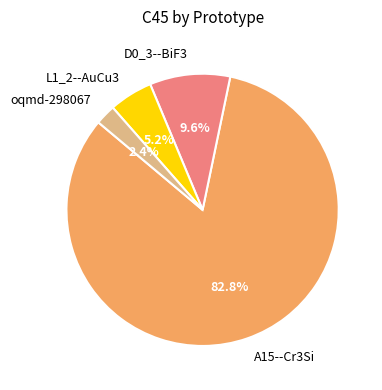

Does A15--Cr3Si account for over 50% of the chart?

Yes